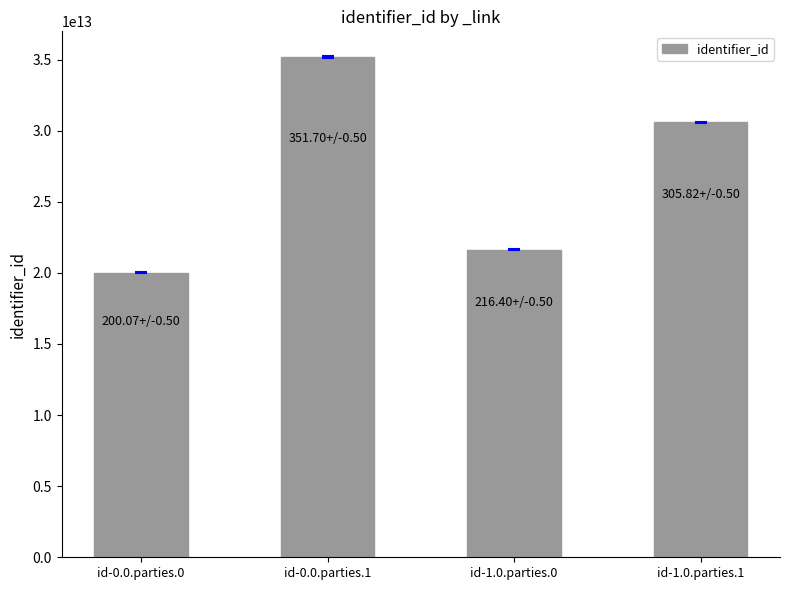

What is the label of the 3rd bar from the left?

id-1.0.parties.0